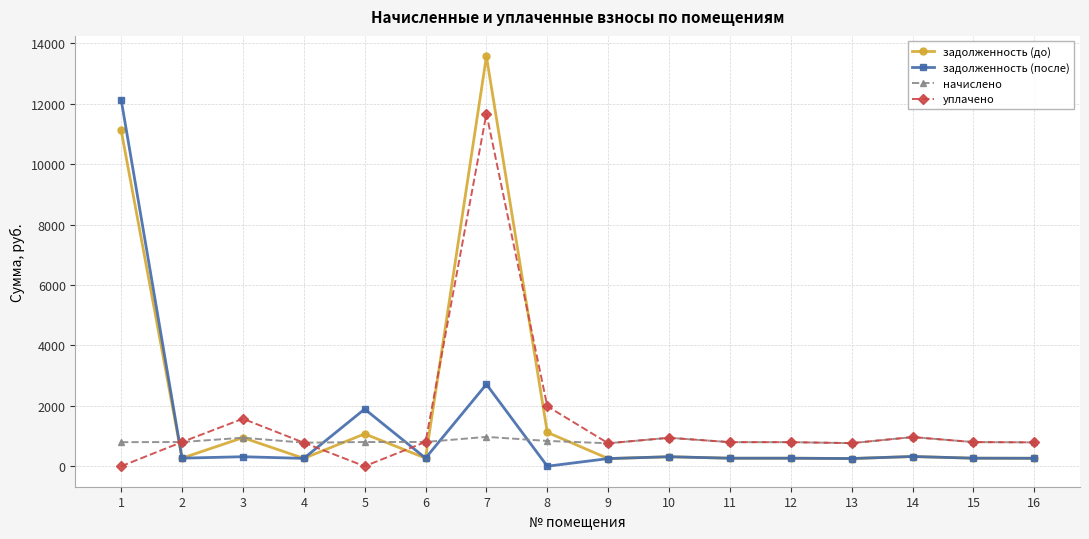

How many lines are shown in the chart?

4